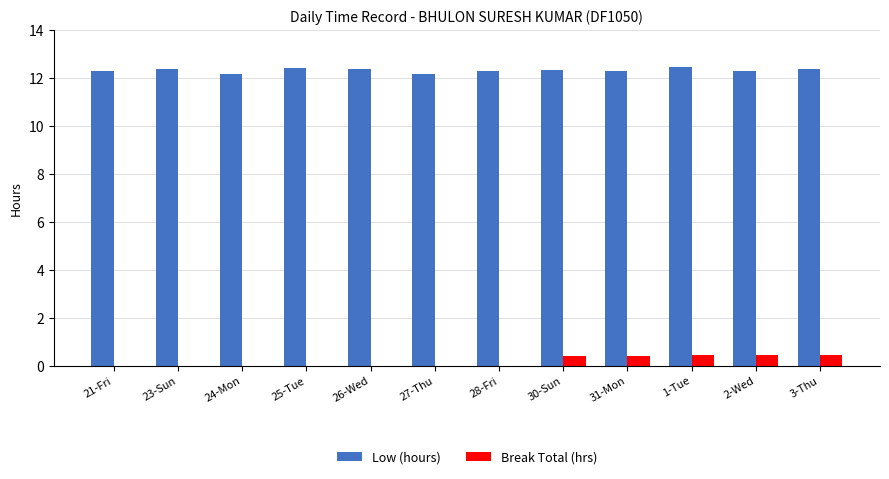

Does the chart contain stacked bars?

No